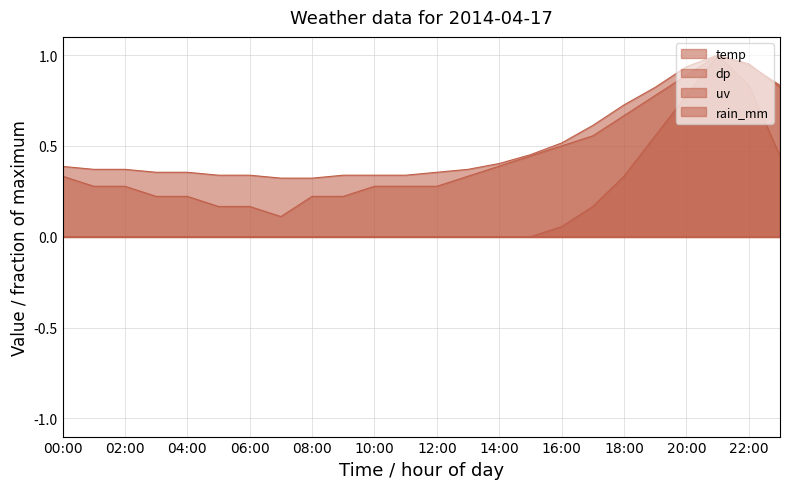

Which series has the widest spread of values?

uv